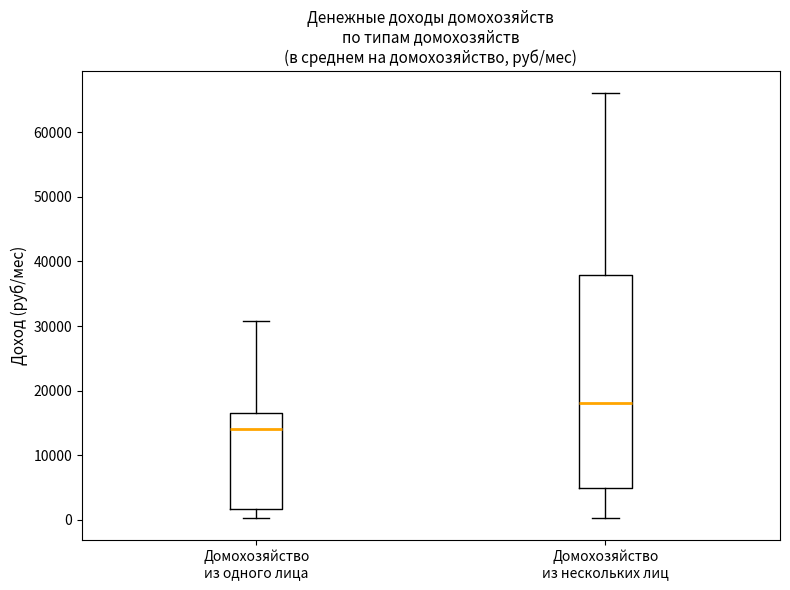

Where does the upper whisker of the box for Домохозяйство из одного лица end on the y-axis? The values are not printed on the chart, so give them approximately, as read against the axis.

31000